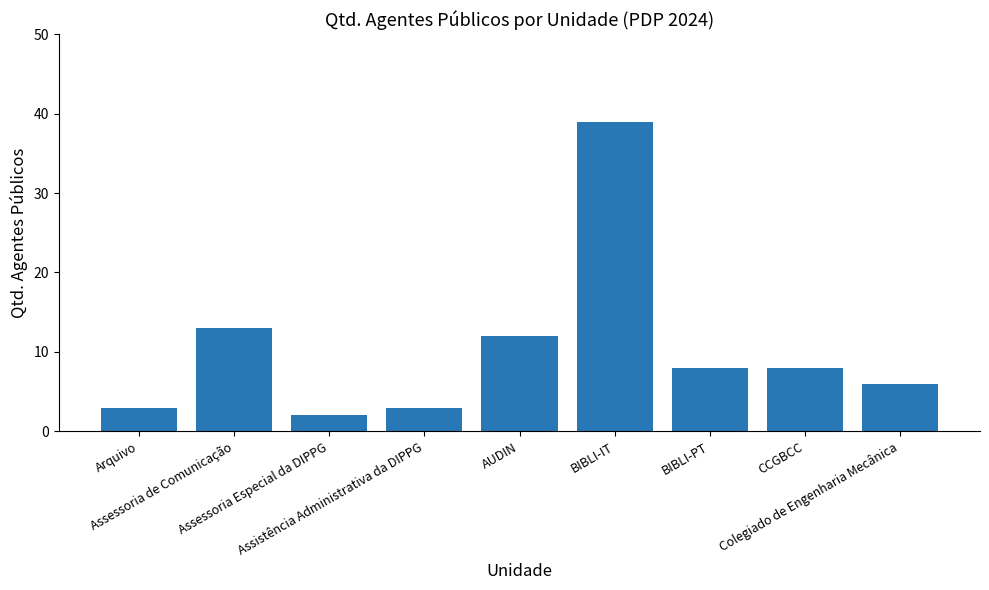

The chart shows a value of 5 at Assistência Administrativa da DIPPG. True or false?

False